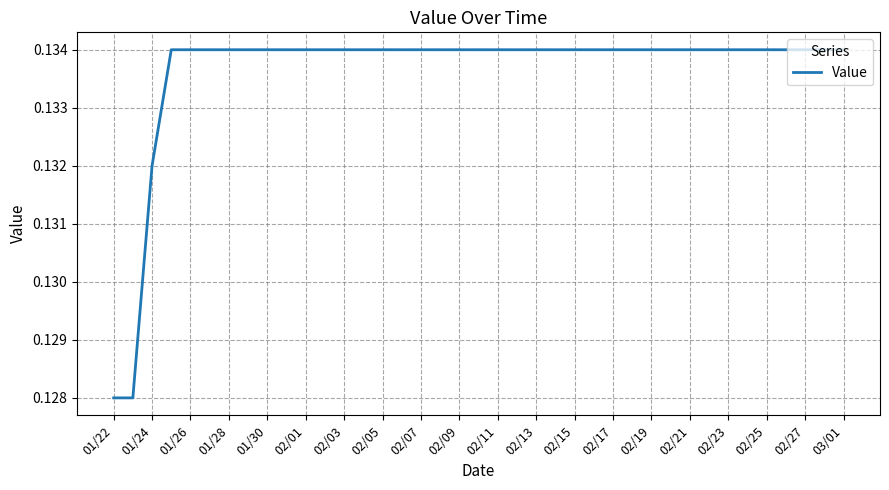

What is the label of the 39th point from the right?

01/22